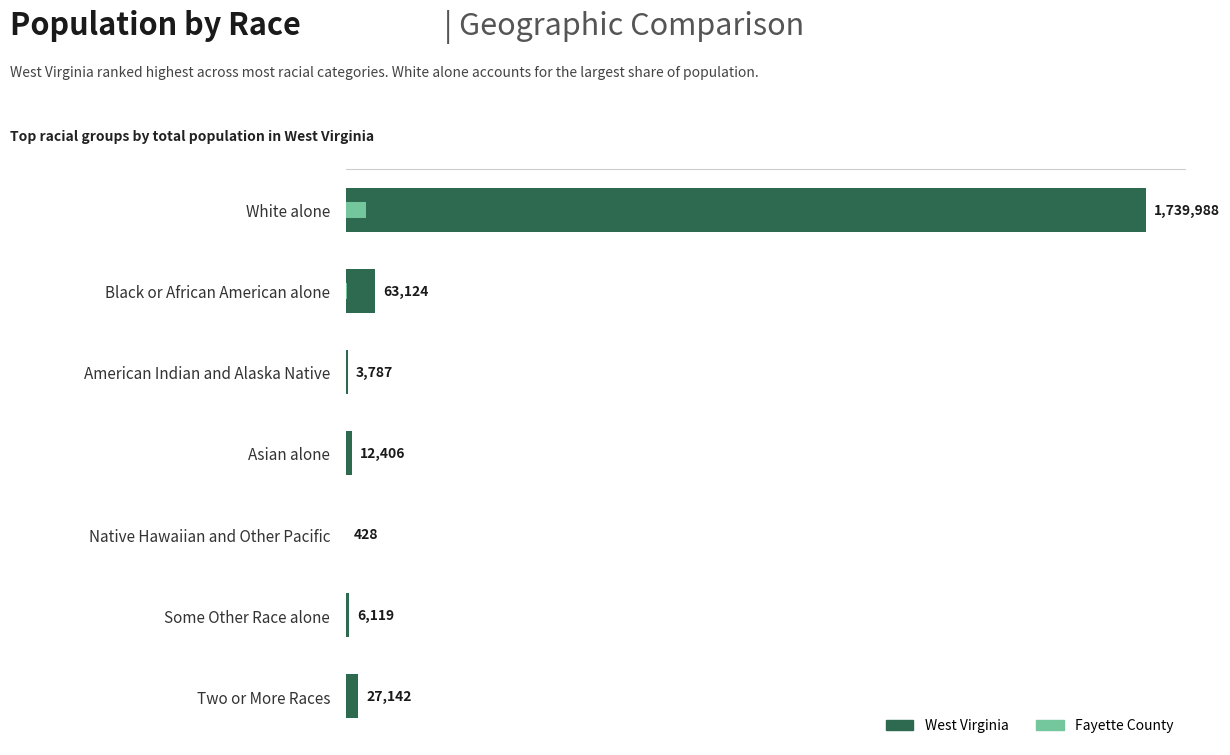

What position from the left is White alone?

1